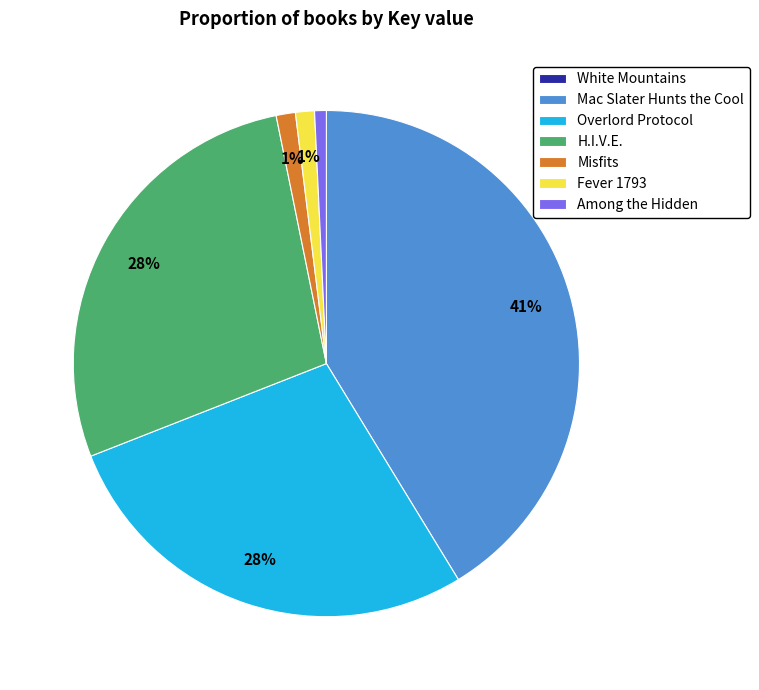

Does Mac Slater Hunts the Cool represent more than half of the total?

No